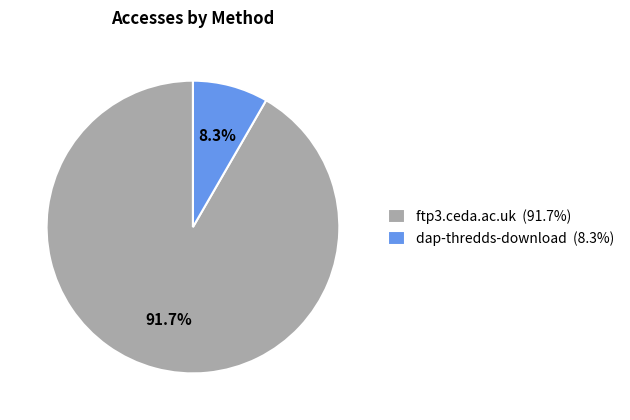

To the nearest percent, what portion does ftp3.ceda.ac.uk represent?

92%